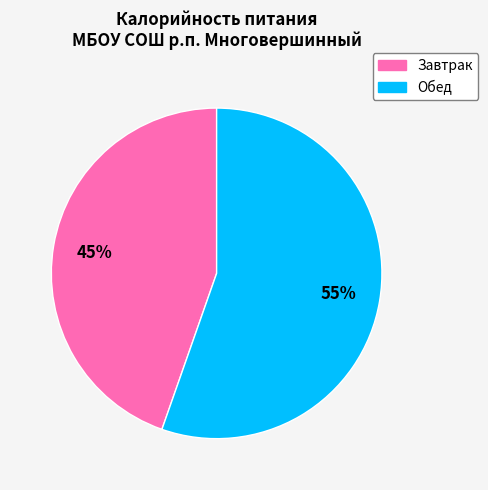

Which slice represents more than half of the pie?

Обед